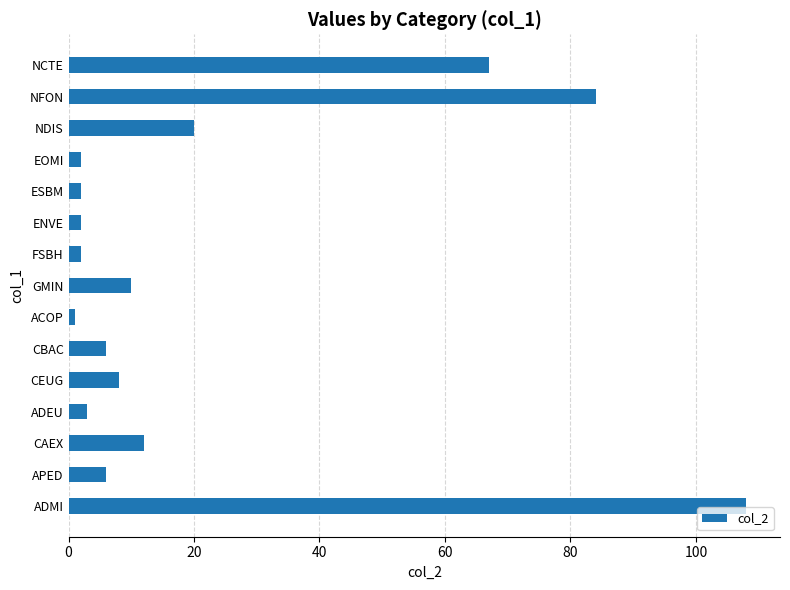

What is the difference between the maximum and minimum values?

107